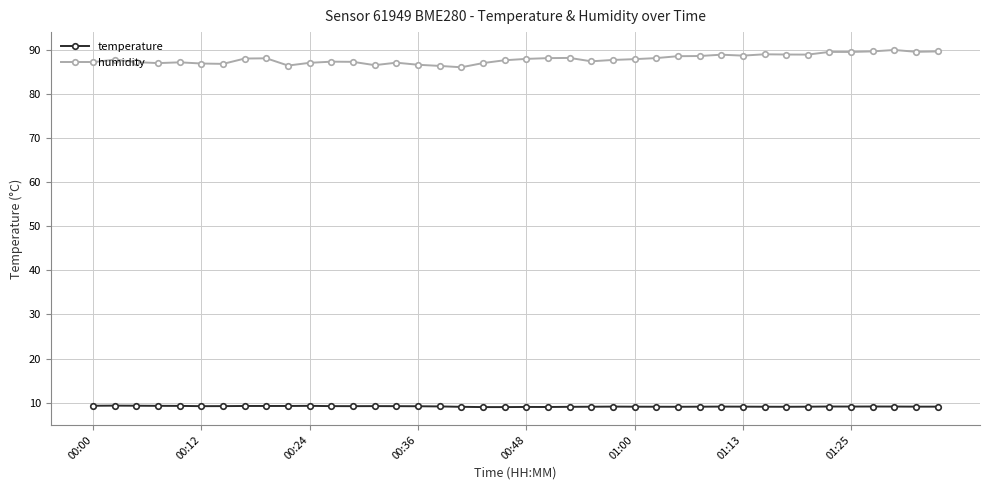

What is the value of the temperature point at the 16th from the left?

9.2